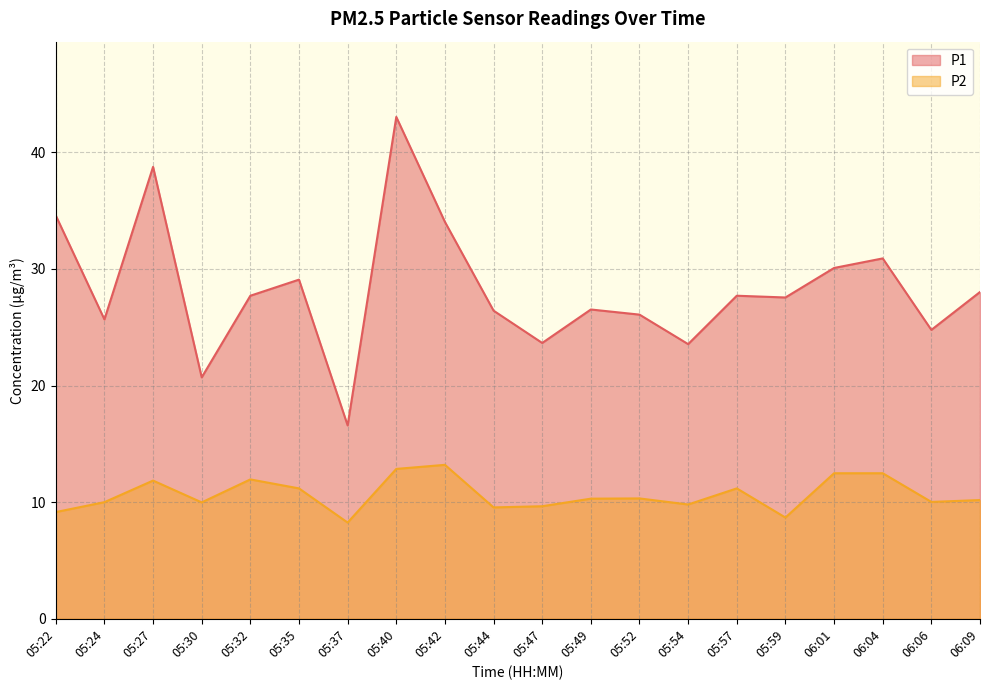

What position from the left is 05:30?

4